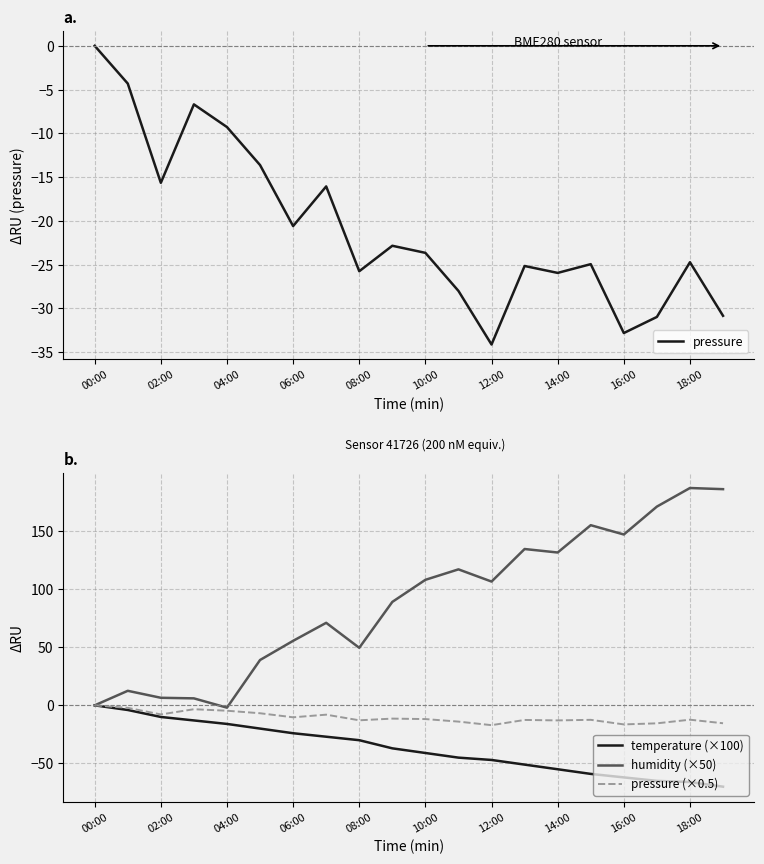

What are all the series names shown in the legend?

pressure, temperature (×100), humidity (×50), pressure (×0.5)